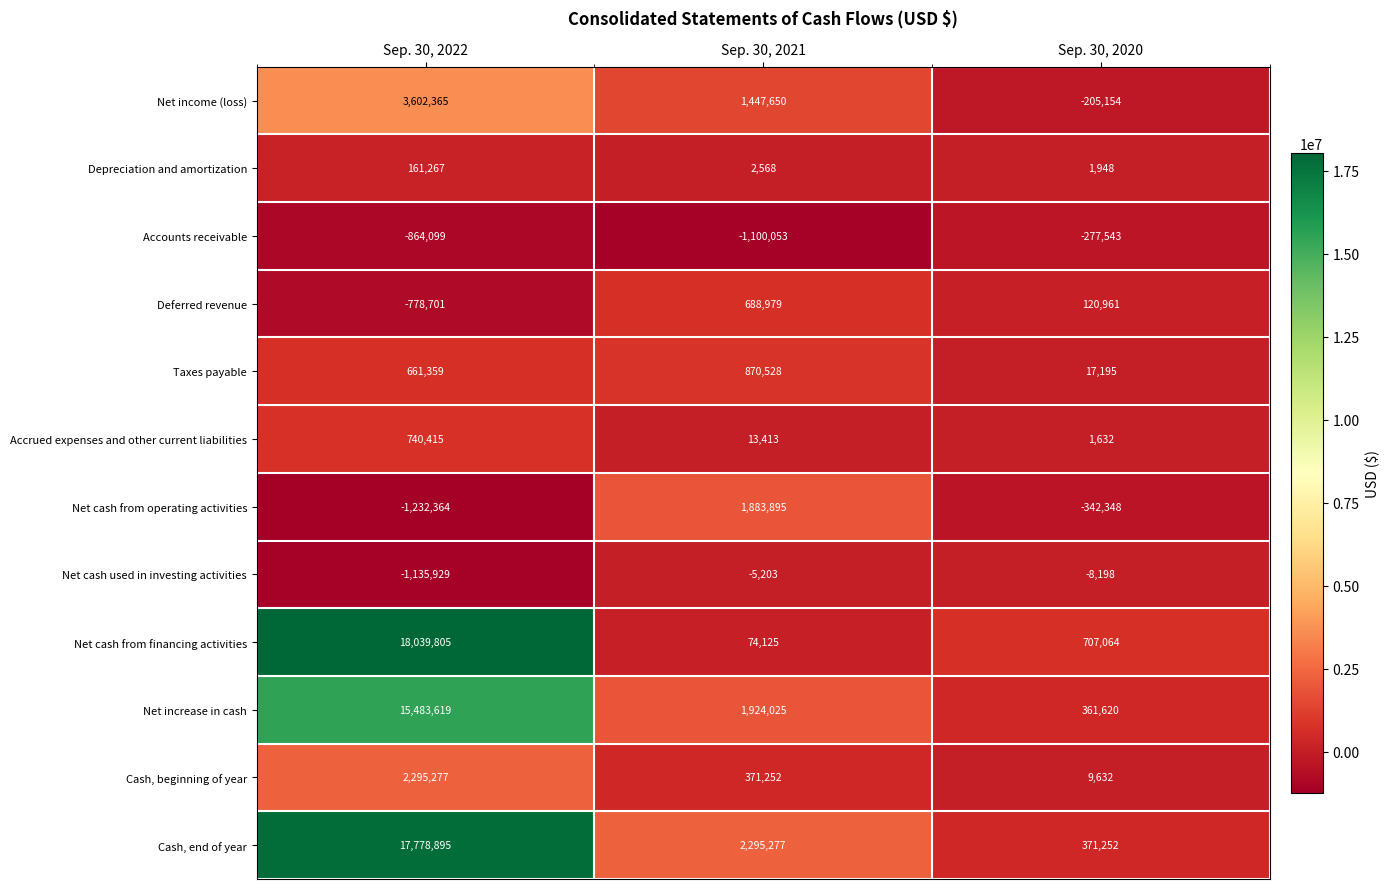

At which category is the sum across all series the highest?

Sep. 30, 2022